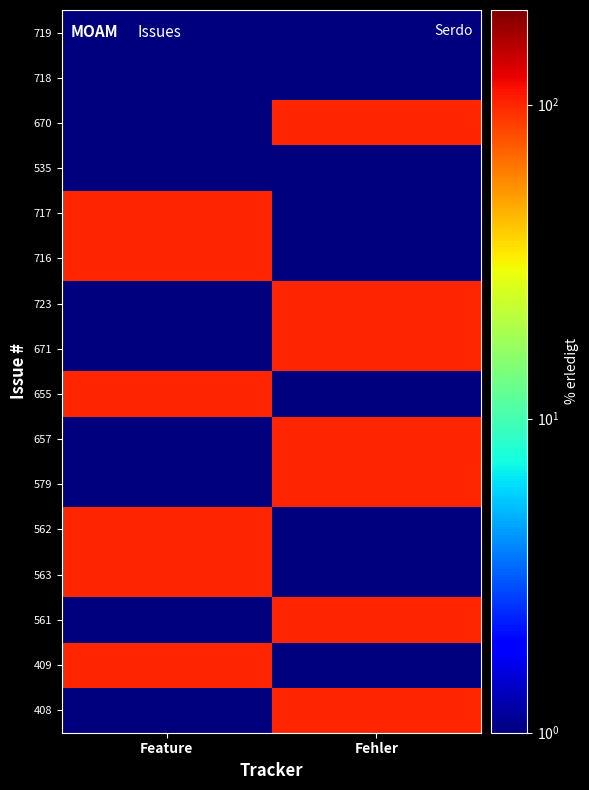

Reading left to right, what are all the values shown in this chart?

719: Feature=1	Fehler=1
718: Feature=1	Fehler=1
670: Feature=1	Fehler=101
535: Feature=1	Fehler=1
717: Feature=101	Fehler=1
716: Feature=101	Fehler=1
723: Feature=1	Fehler=101
671: Feature=1	Fehler=101
655: Feature=101	Fehler=1
657: Feature=1	Fehler=101
579: Feature=1	Fehler=101
562: Feature=101	Fehler=1
563: Feature=101	Fehler=1
561: Feature=1	Fehler=101
409: Feature=101	Fehler=1
408: Feature=1	Fehler=101